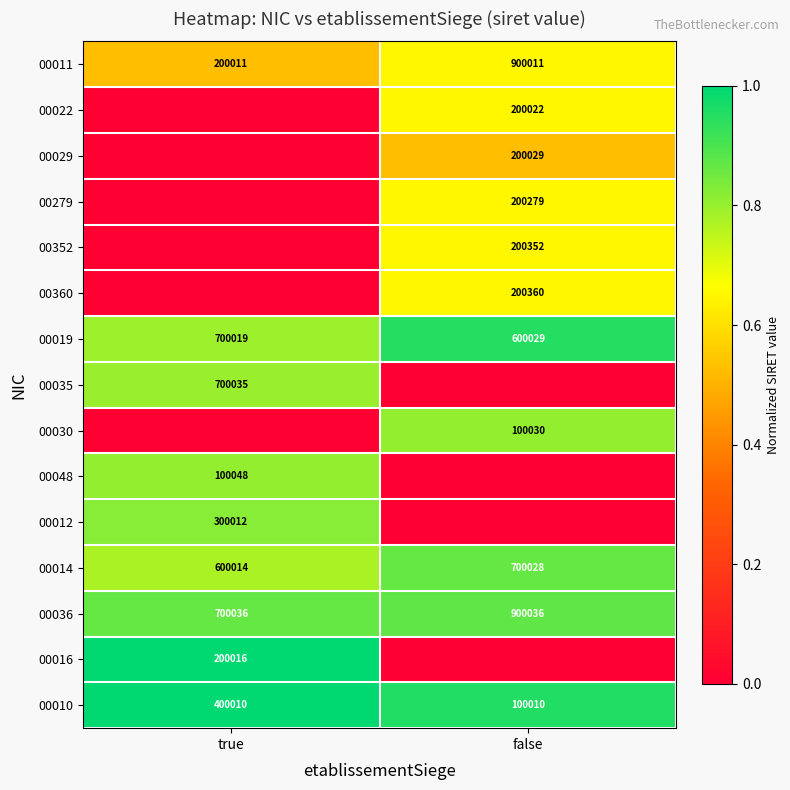

The 00011 series shows 1.0 at false. True or false?

False